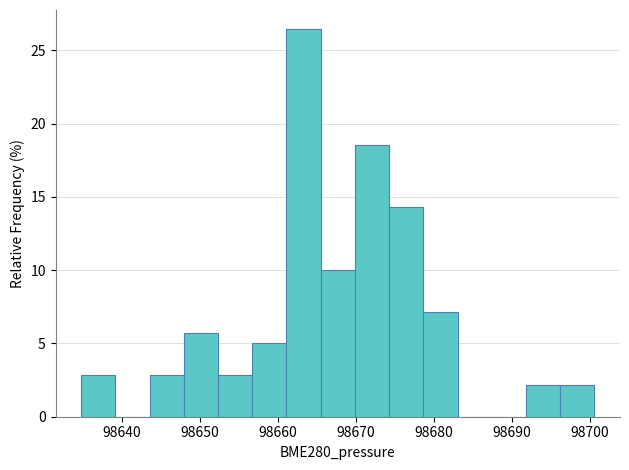

Which range on the x-axis has the tallest bar?

98661 to 98665